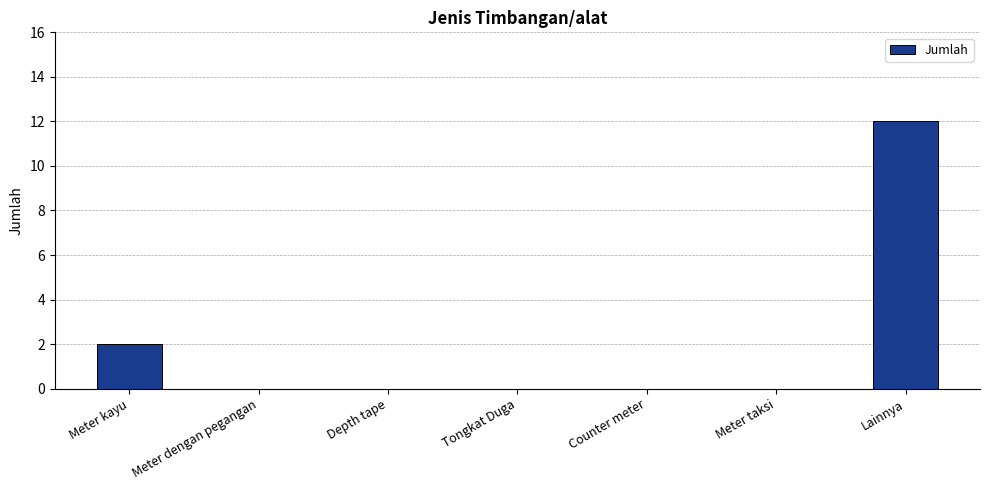

Count the values in the range 0 to 2.

6